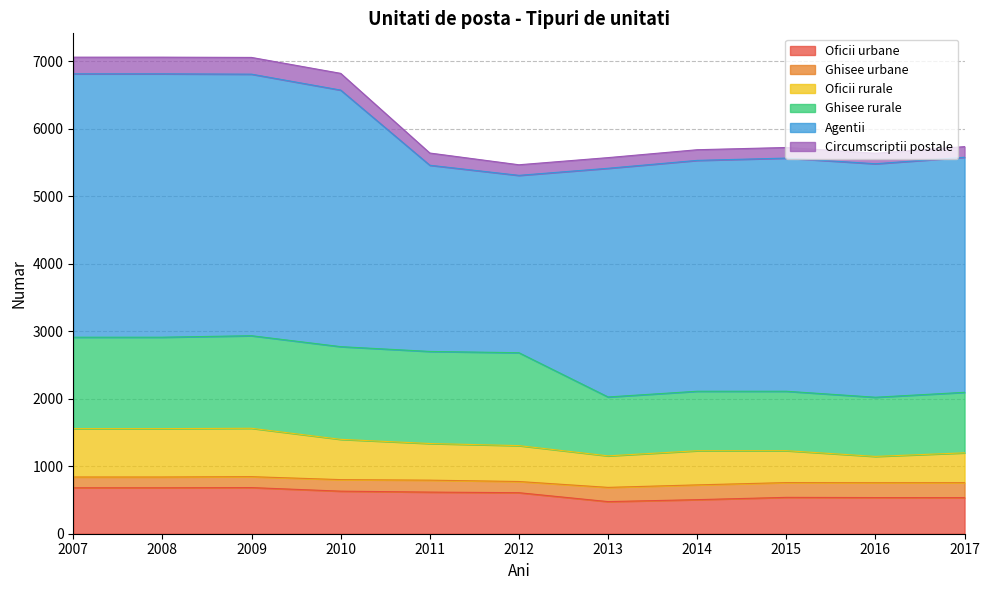

How many interior local peaks does the Oficii rurale series have?

2